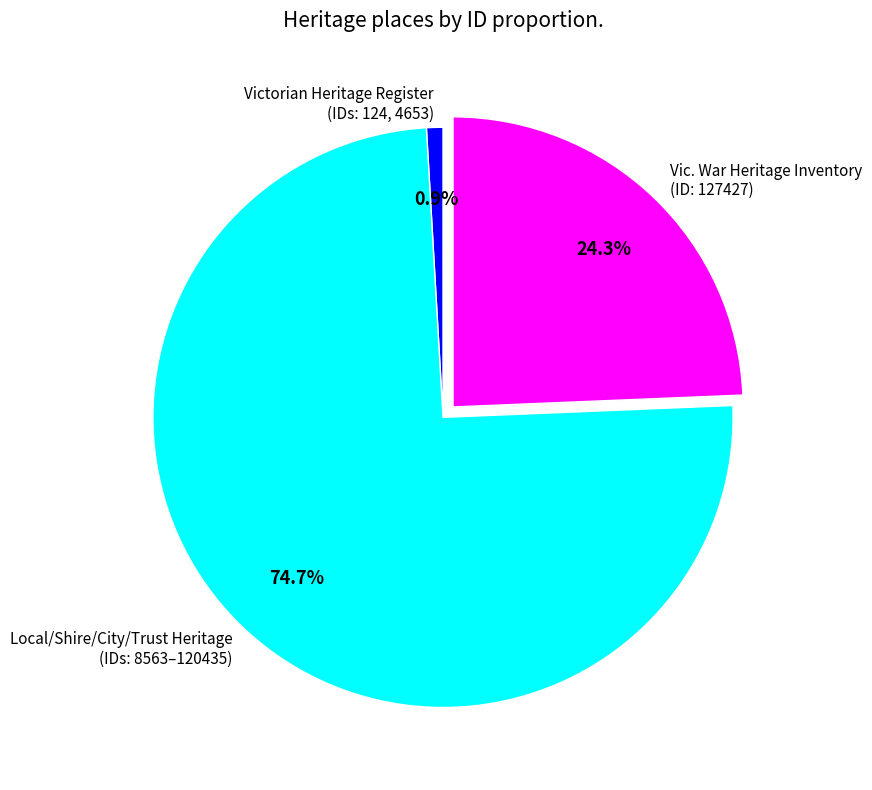

Which has a higher value, Vic. War Heritage Inventory (ID: 127427) or Local/Shire/City/Trust Heritage (IDs: 8563–120435)?

Local/Shire/City/Trust Heritage (IDs: 8563–120435)